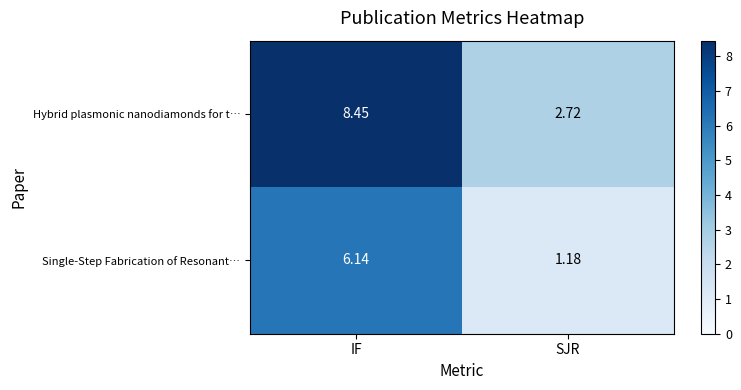

Rank the series by their maximum value, from highest to lowest.

row_0, row_1